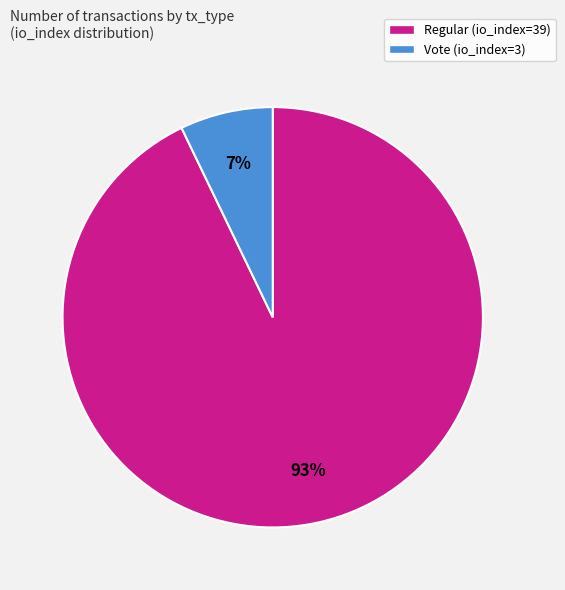

Is there any slice that represents more than half of the pie?

Yes